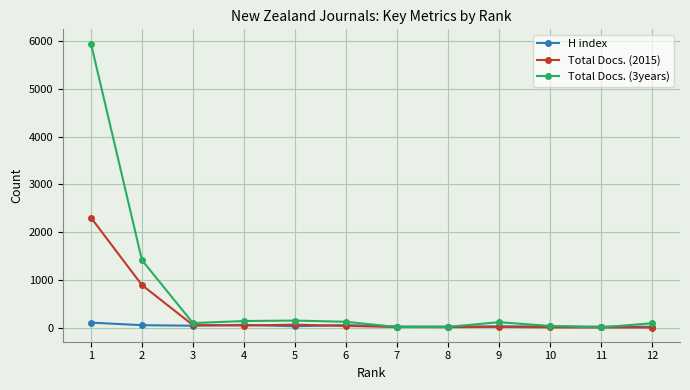

Is the value of Total Docs. (3years) at 2 greater than the value of H index at 7?

Yes